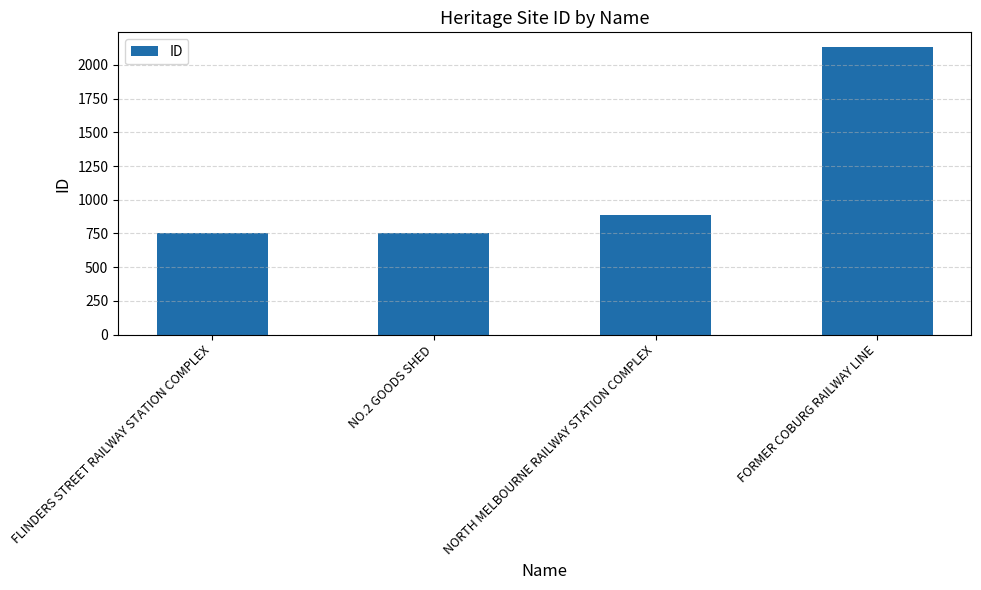

What is the approximate value at FLINDERS STREET RAILWAY STATION COMPLEX, to the nearest 50?

750